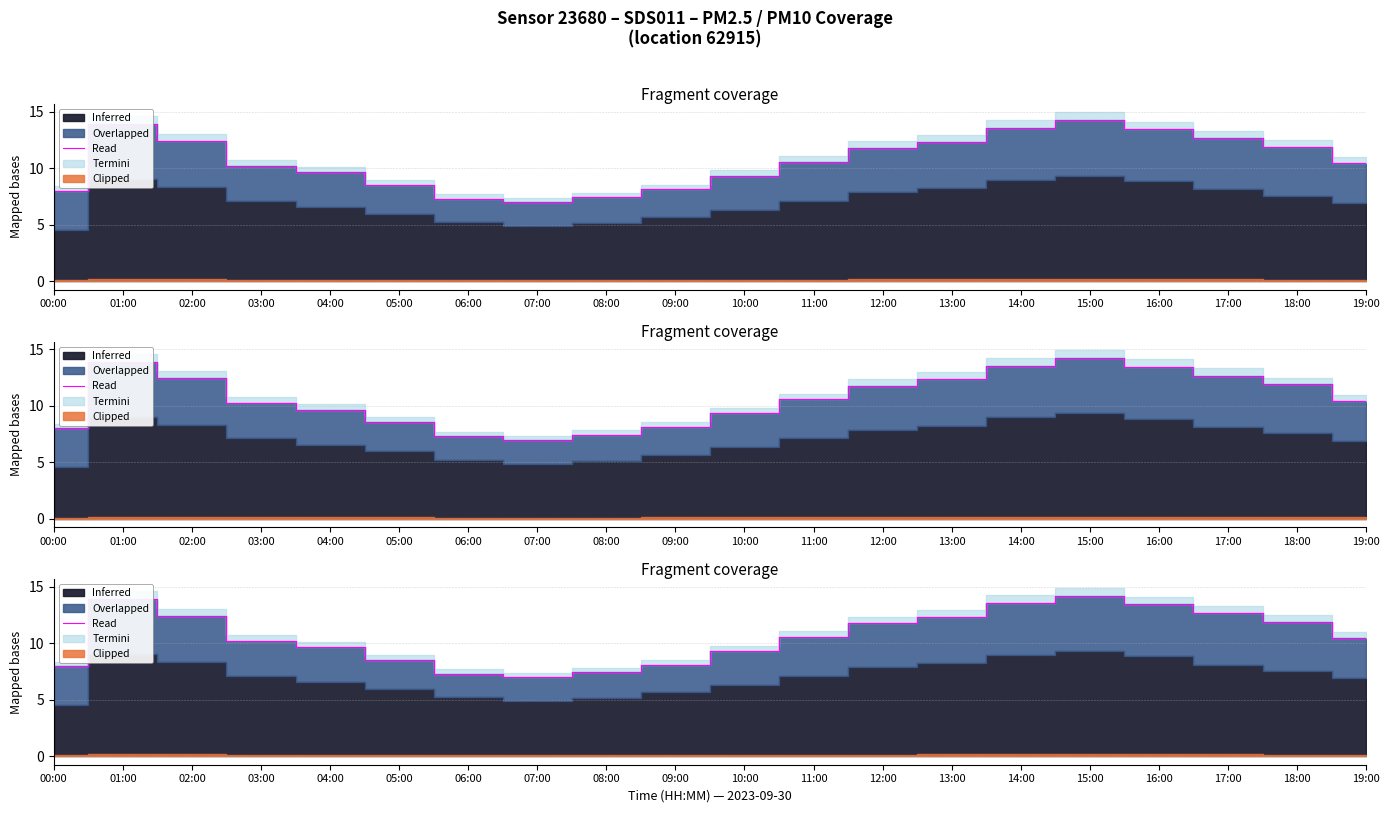

True or false: the data shows 8.0 at 00:00.

True